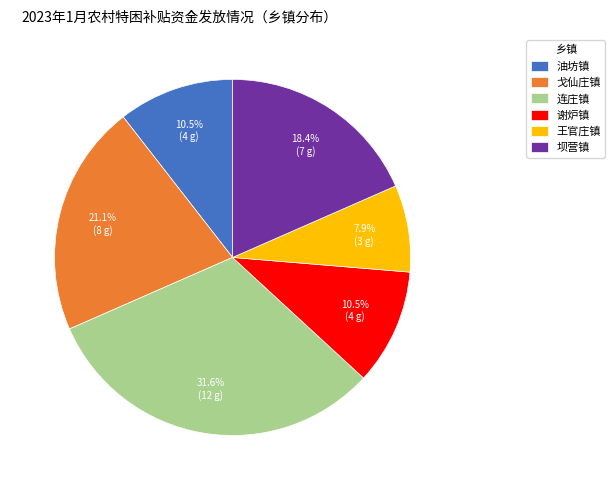

True or false: 王官庄镇 accounts for 1% of the total.

False